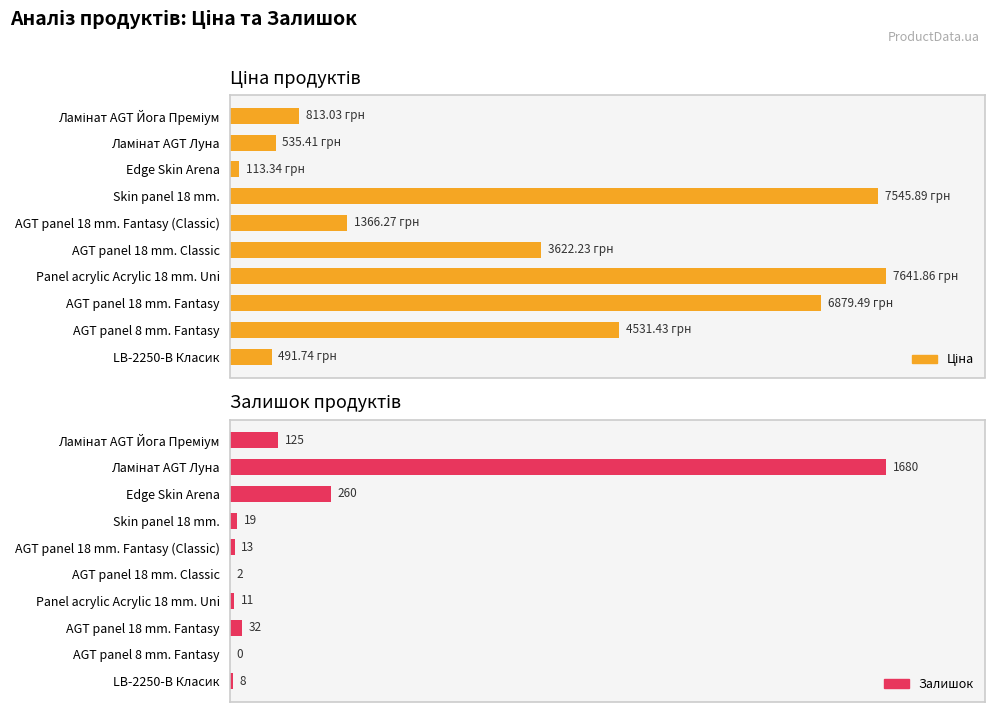

Is it true that Ціна equals 4531.4 at AGT panel 8 mm. Fantasy?

True